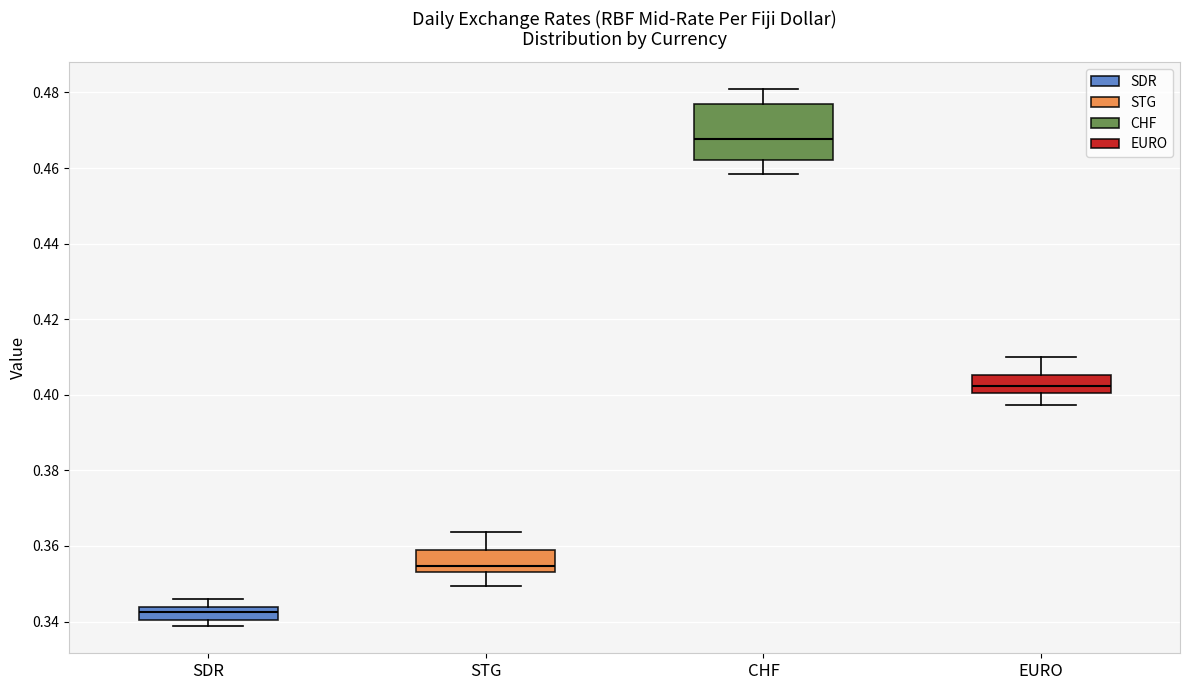

Reading left to right, read every box against the y-axis: the position of its median line, the range the box covers, and the ends of its whiskers. The values are not printed on the chart, so give them approximately, as read against the axis.

SDR: median 0.342, box 0.340 to 0.344, whiskers 0.338 to 0.346
STG: median 0.354 (just above the box's lower edge), box 0.354 to 0.358, whiskers 0.350 to 0.364
CHF: median 0.468, box 0.462 to 0.476, whiskers 0.458 to 0.480
EURO: median 0.402, box 0.400 to 0.406, whiskers 0.398 to 0.410